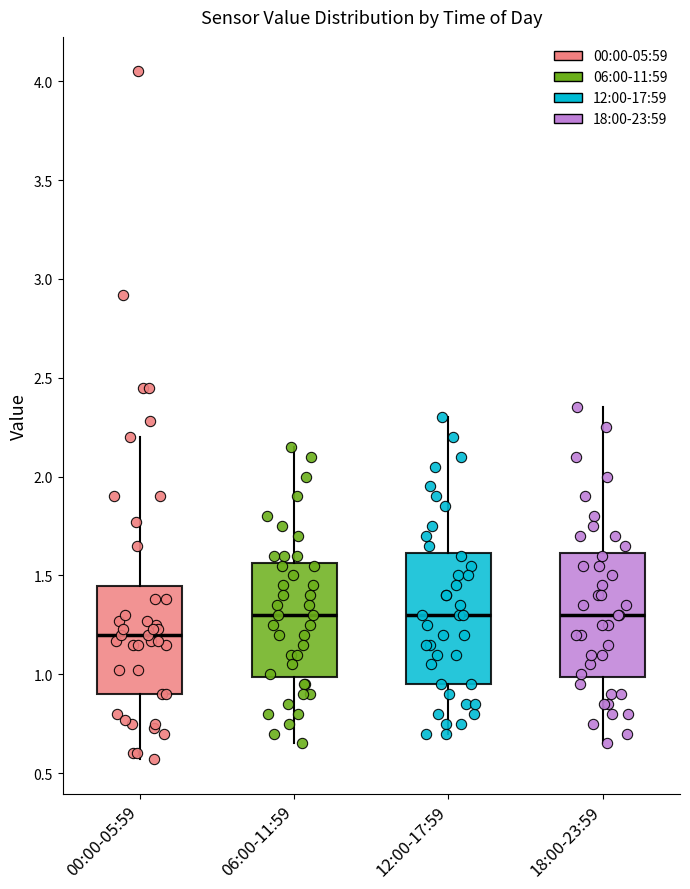

Which box has the lowest median line?

00:00-05:59